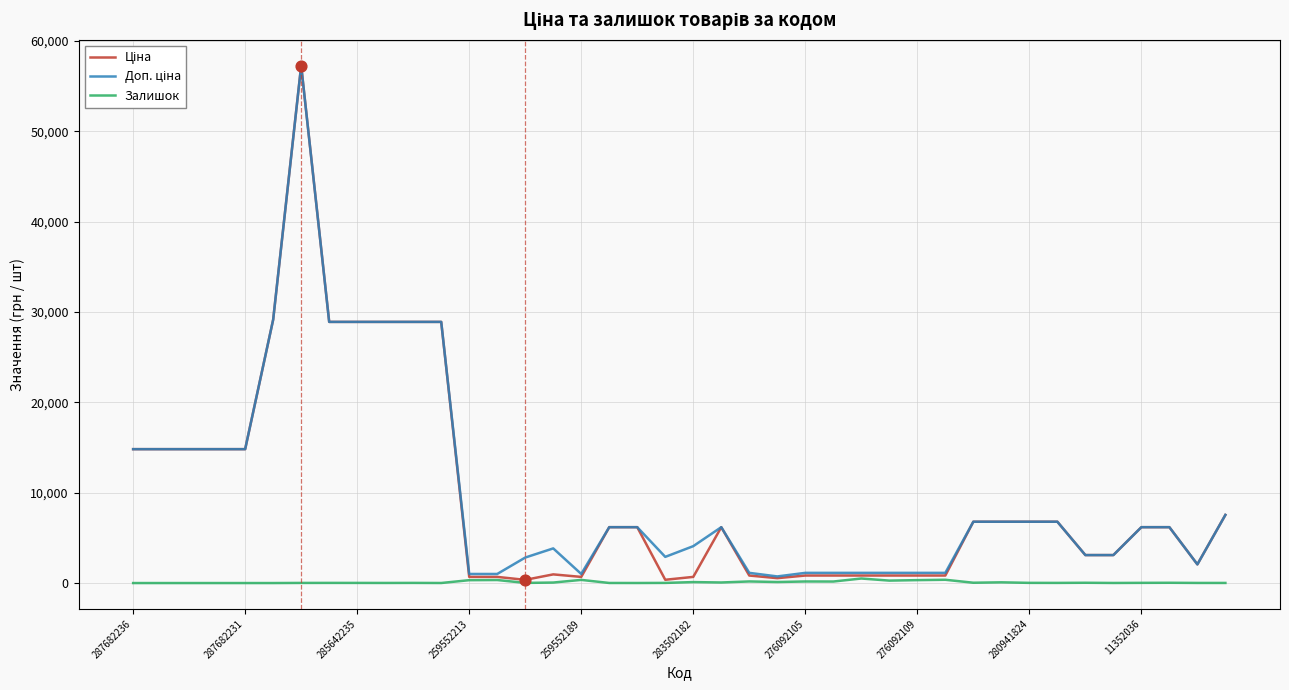

What is the greatest value displayed?

57258.0